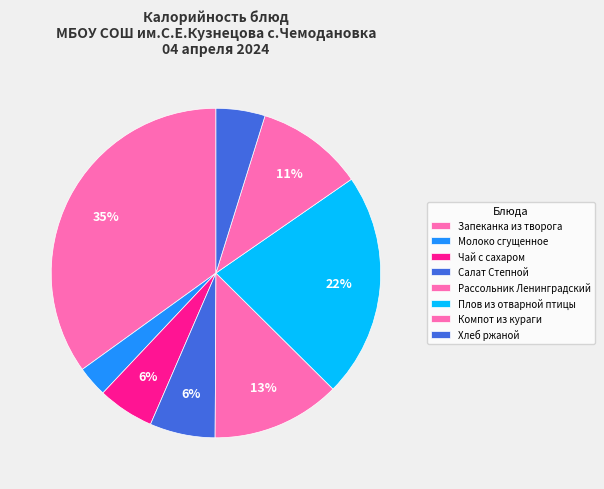

Count the number of slices in the pie.

8